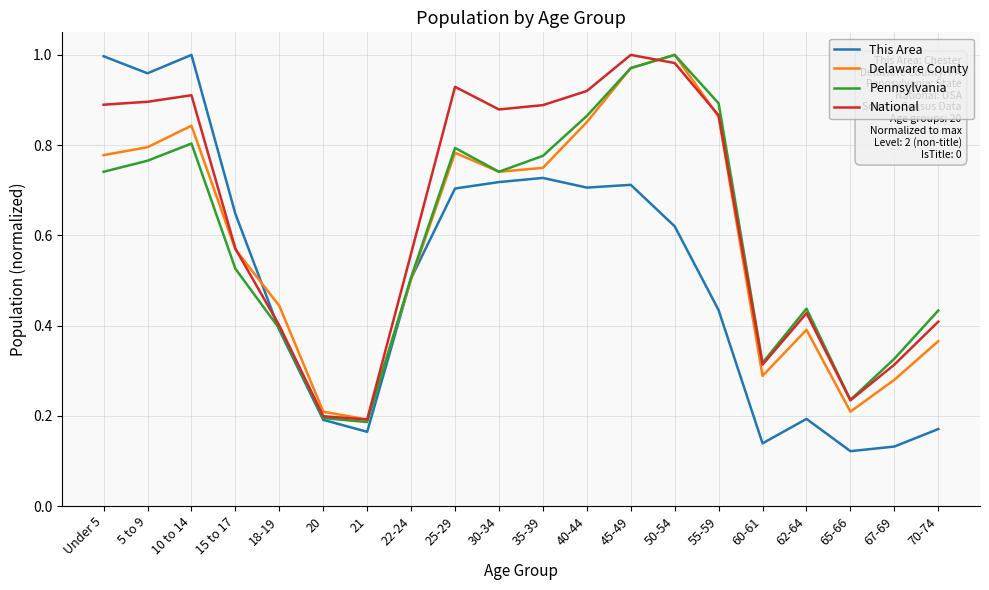

True or false: This Area has a value of 0.4 at 55-59.

True